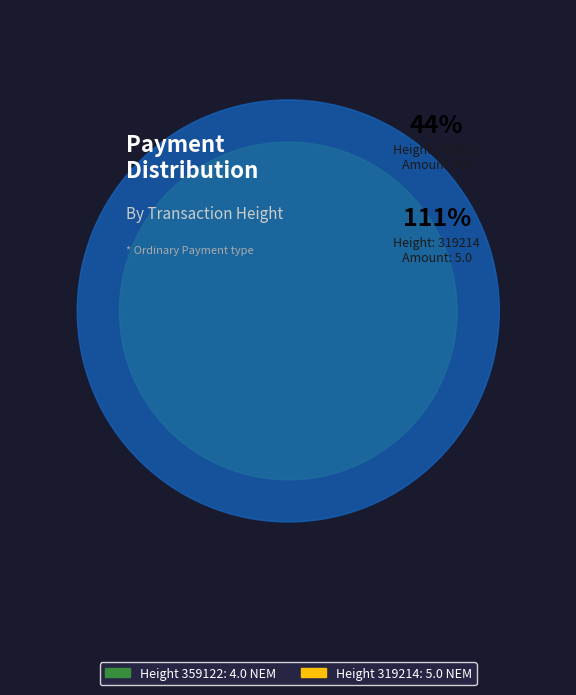

True or false: 319214 accounts for 56% of the total.

True